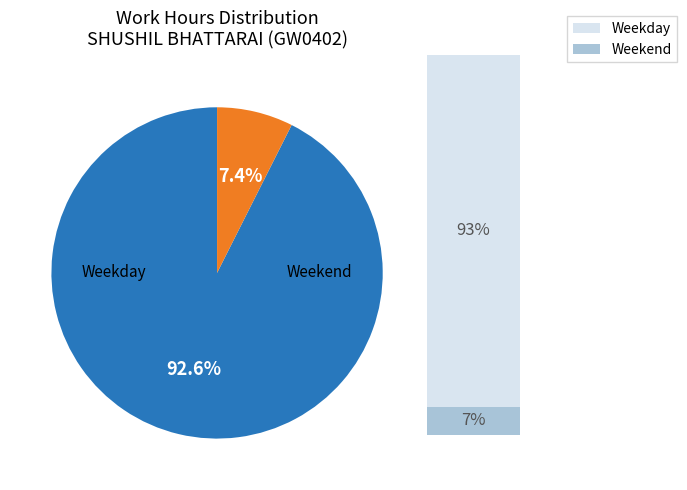

How many segments does this pie chart have?

2